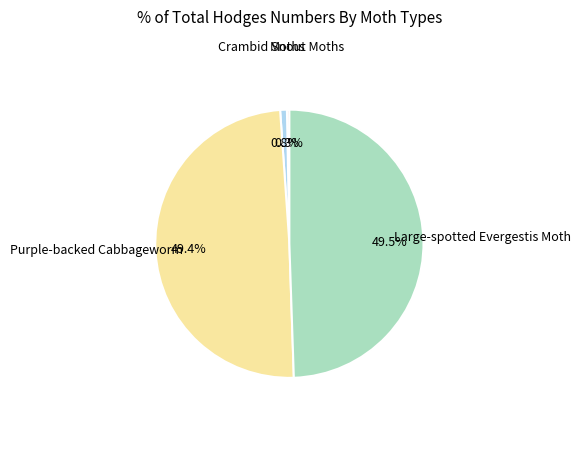

Does any single category account for the majority?

No